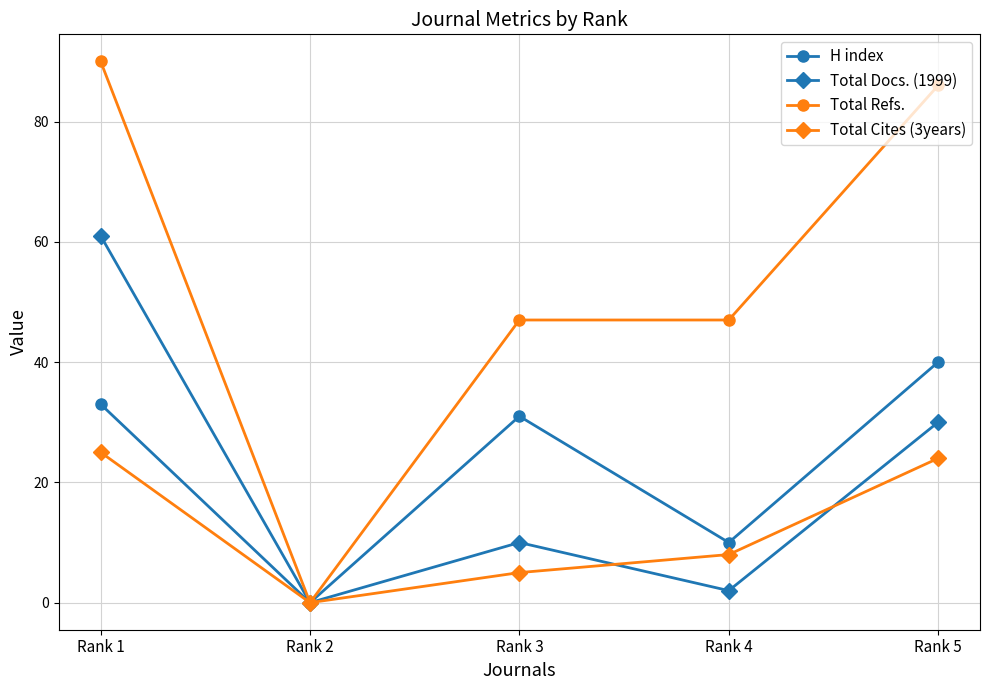

True or false: Total Cites (3years) and Total Docs. (1999) intersect in this chart.

True